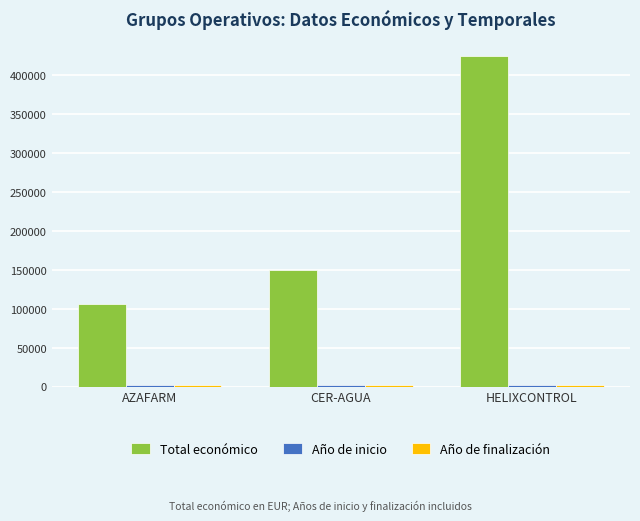

At which category is the sum across all series the highest?

HELIXCONTROL